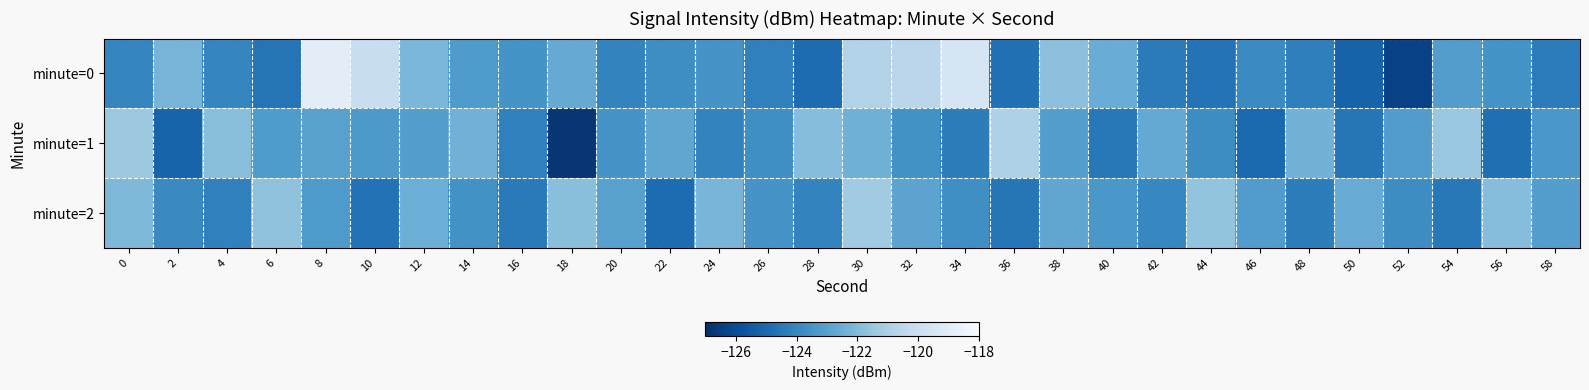

Reading left to right, list all the values displayed in this chart.

minute=0: 0=-124.0	2=-122.2	4=-124.0	6=-124.6	8=-118.9	10=-120.1	12=-122.1	14=-123.2	16=-123.5	18=-122.6	20=-124.1	22=-123.7	24=-123.5	26=-124.2	28=-124.9	30=-120.8	32=-120.6	34=-119.5	36=-124.7	38=-121.7	40=-122.5	42=-124.4	44=-124.7	46=-123.9	48=-124.3	50=-125.2	52=-126.4	54=-123.2	56=-123.5	58=-124.3
minute=1: 0=-121.4	2=-125.2	4=-121.9	6=-123.3	8=-123.0	10=-123.3	12=-123.1	14=-122.4	16=-124.2	18=-126.8	20=-123.5	22=-122.8	24=-124.1	26=-123.7	28=-121.9	30=-122.4	32=-123.6	34=-124.3	36=-120.9	38=-123.1	40=-124.5	42=-122.7	44=-123.8	46=-125.0	48=-122.3	50=-124.6	52=-123.2	54=-121.5	56=-124.8	58=-123.4
minute=2: 0=-122.1	2=-123.9	4=-124.2	6=-121.7	8=-123.3	10=-124.7	12=-122.5	14=-123.6	16=-124.4	18=-121.8	20=-123.0	22=-124.9	24=-122.2	26=-123.5	28=-124.1	30=-121.3	32=-122.9	34=-123.7	36=-124.6	38=-122.8	40=-123.4	42=-124.0	44=-121.6	46=-123.2	48=-124.3	50=-122.6	52=-123.8	54=-124.5	56=-121.9	58=-123.1